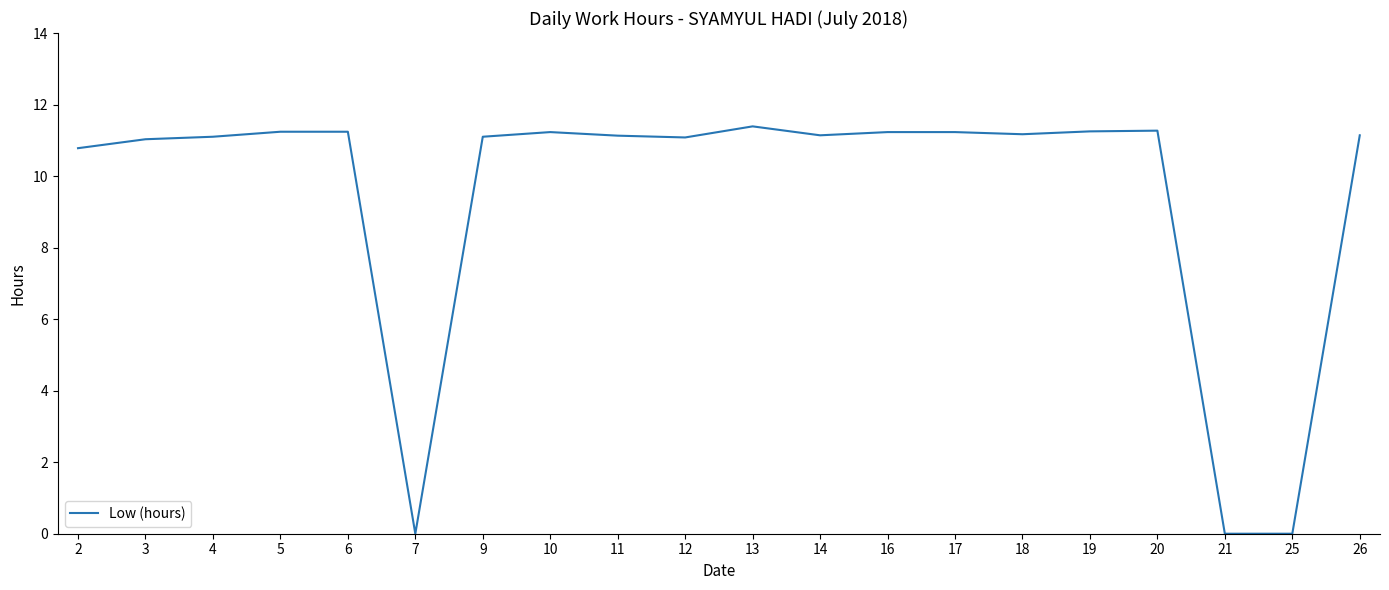

Is it true that the value at 16 is 6.4?

False